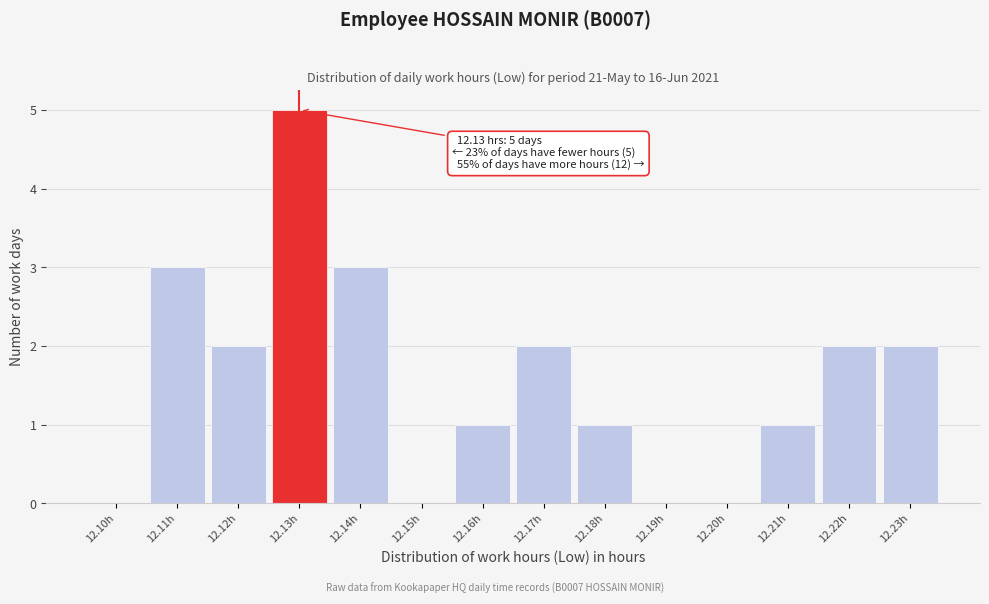

Which range on the x-axis has the tallest bar?

12.125 to 12.135